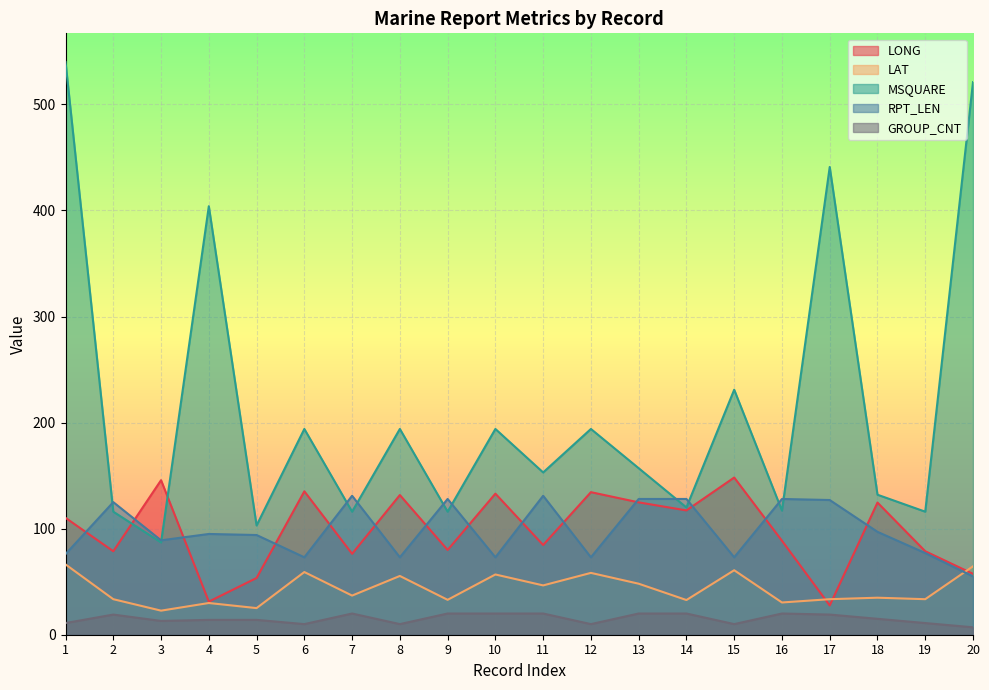

Which has a higher value, 17 or 12?

12